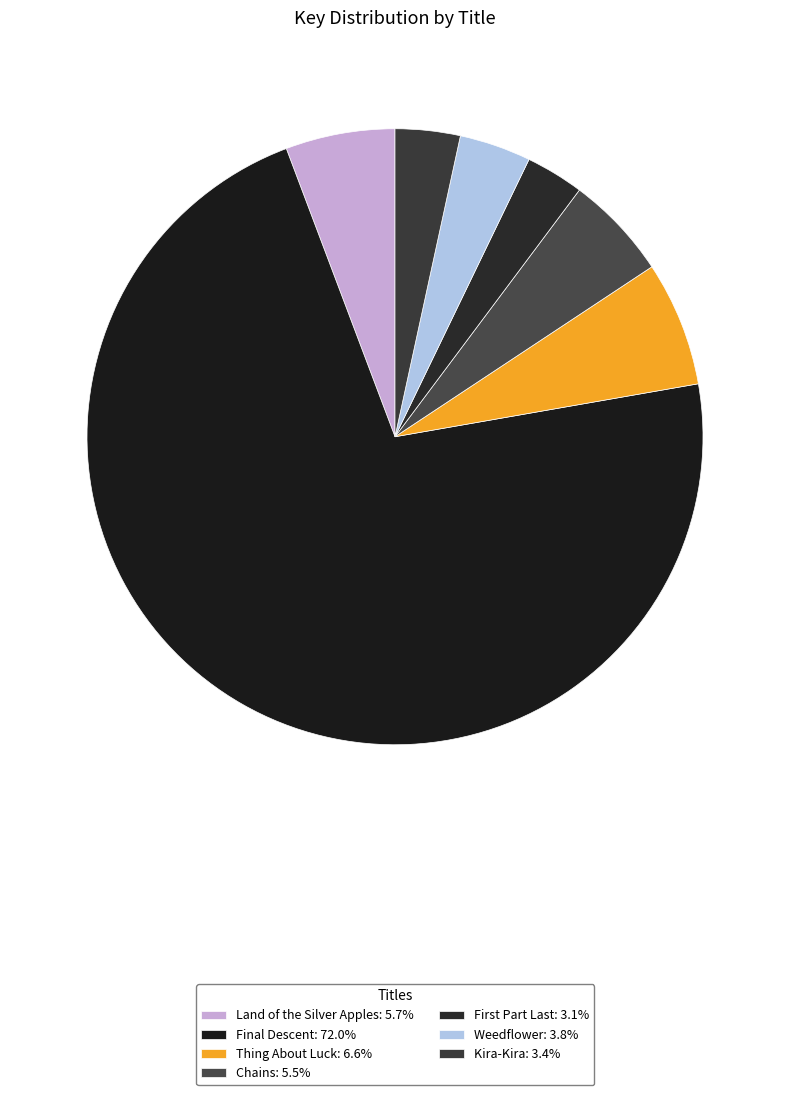

What is the ratio of the value at Kira-Kira to the value at Weedflower?

0.9